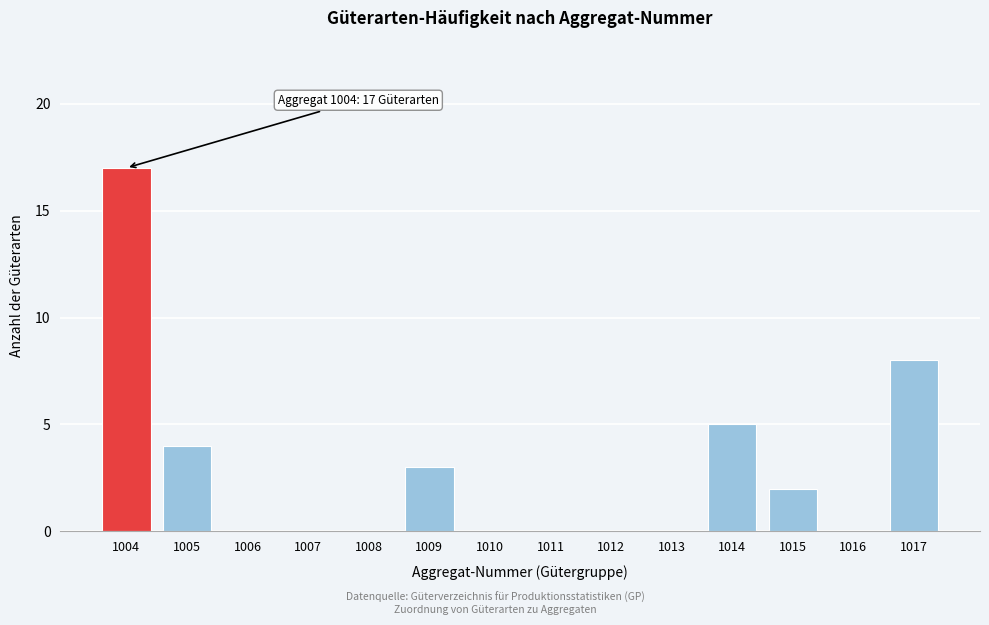

Reading left to right, extract all data points from this chart.

1004=17	1005=4	1006=0	1007=0	1008=0	1009=3	1010=0	1011=0	1012=0	1013=0	1014=5	1015=2	1016=0	1017=8